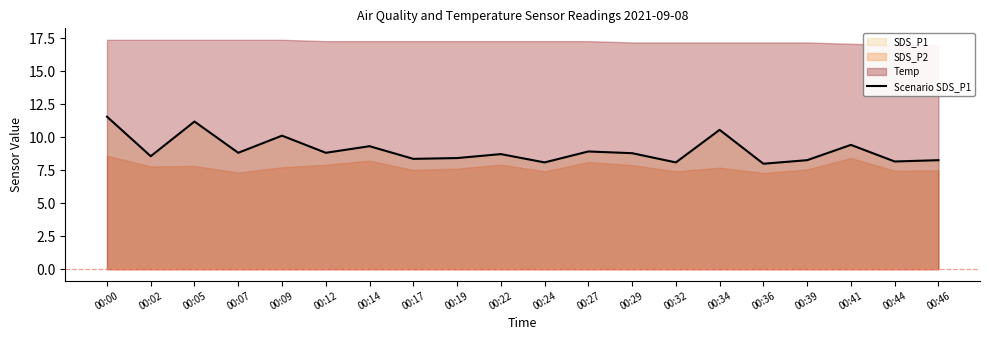

What value does the data have at 00:41?

9.4